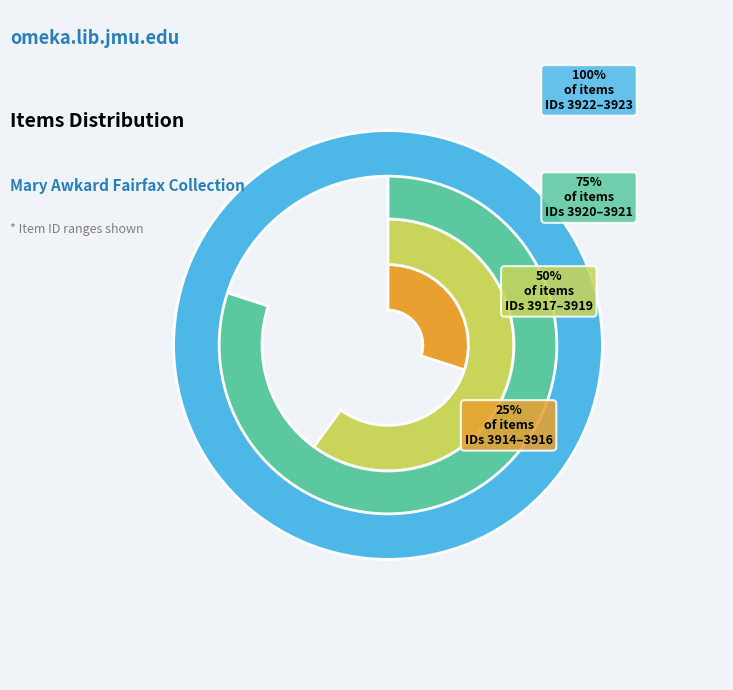

What is the change in value from MAF0424 (3918) to MAF0354 (3920)?

+2